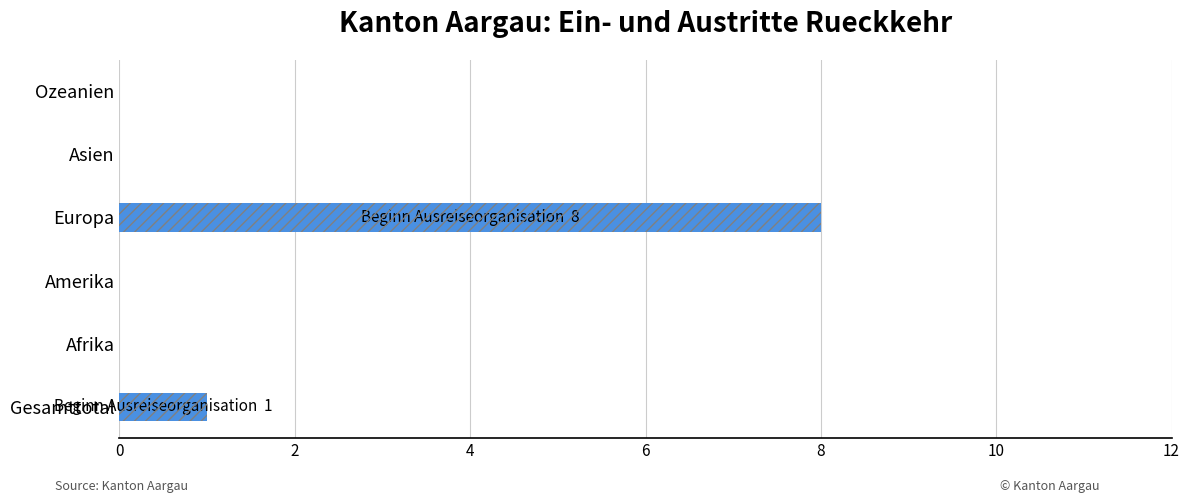

Reading left to right, what are all the values shown in this chart?

1	0	0	8	0	0